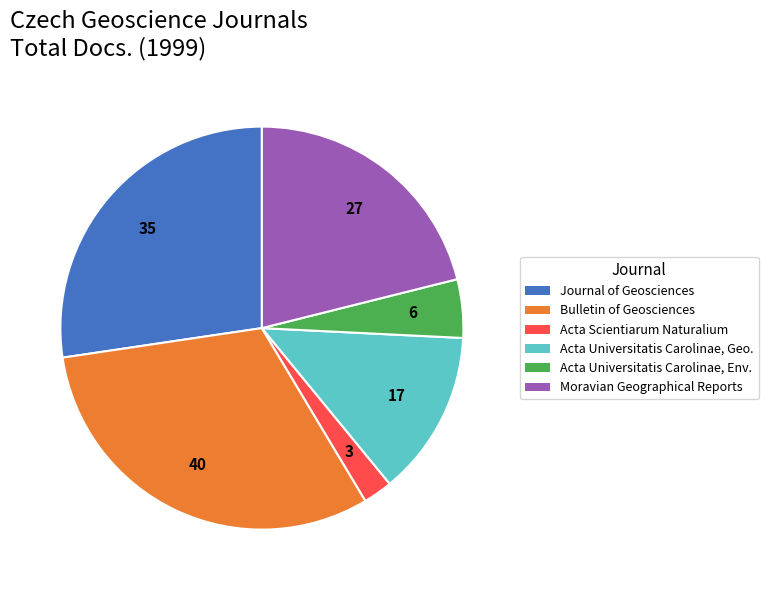

Is there a majority slice in this chart?

No